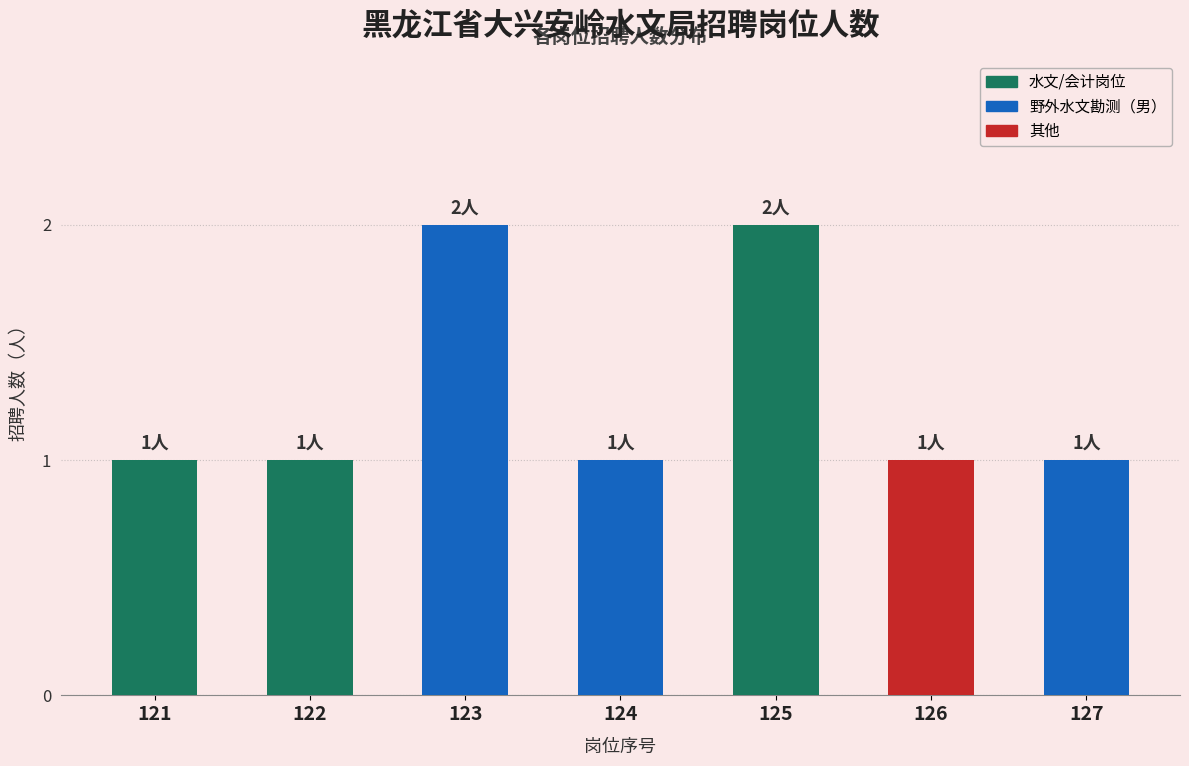

Is it true that the value at 124 is 1?

True